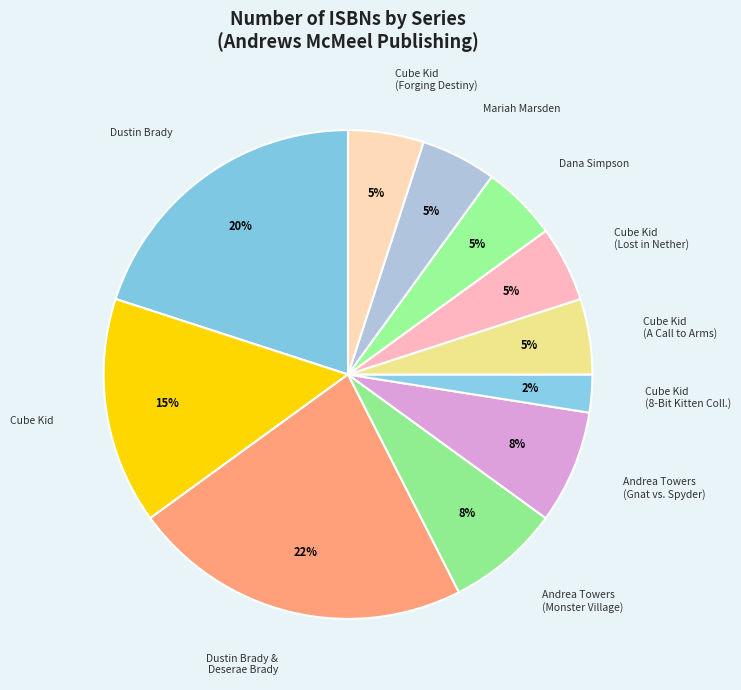

What is the largest slice in the pie chart?

Dustin Brady & Deserae Brady